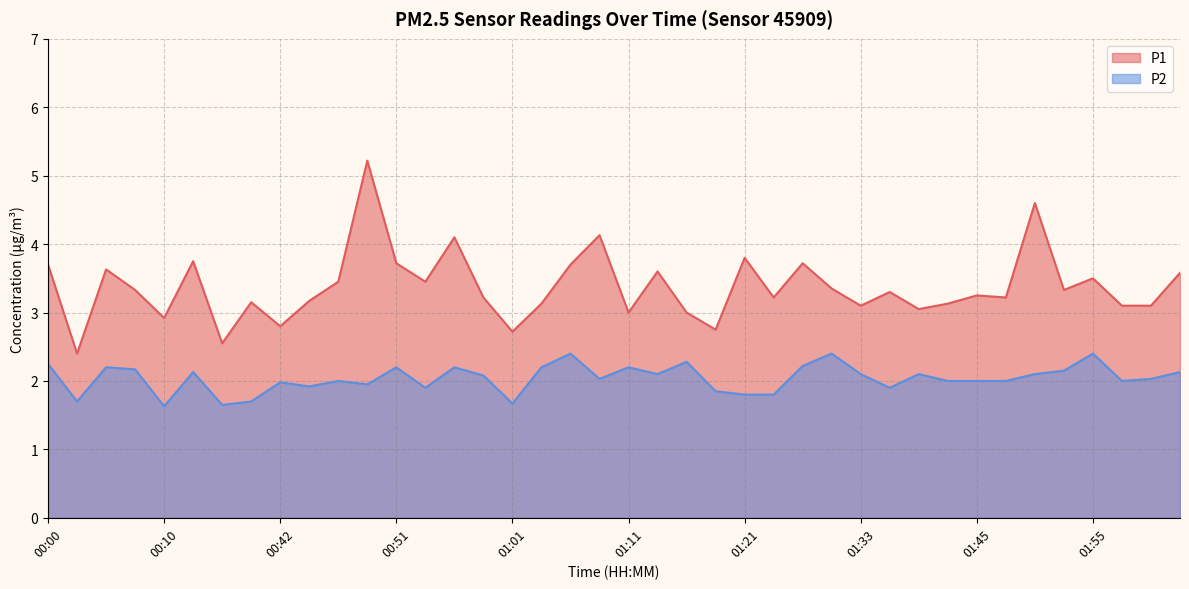

What is the minimum value for P2?

1.6